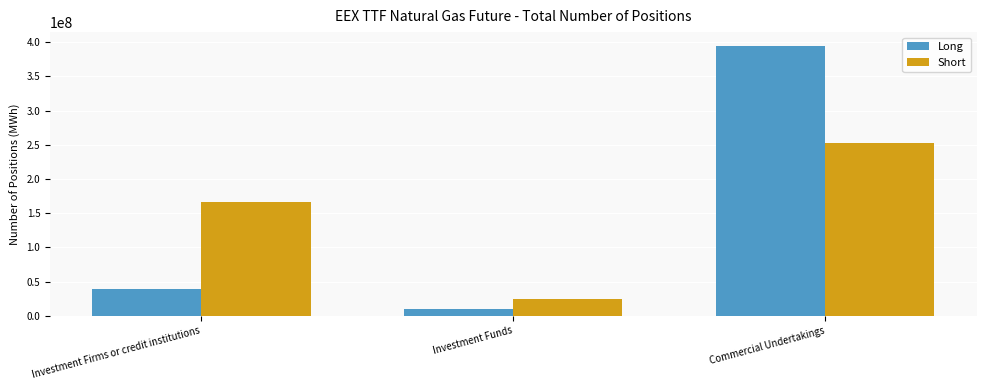

Between Investment Firms or credit institutions and Commercial Undertakings, which series saw the biggest shift?

Long